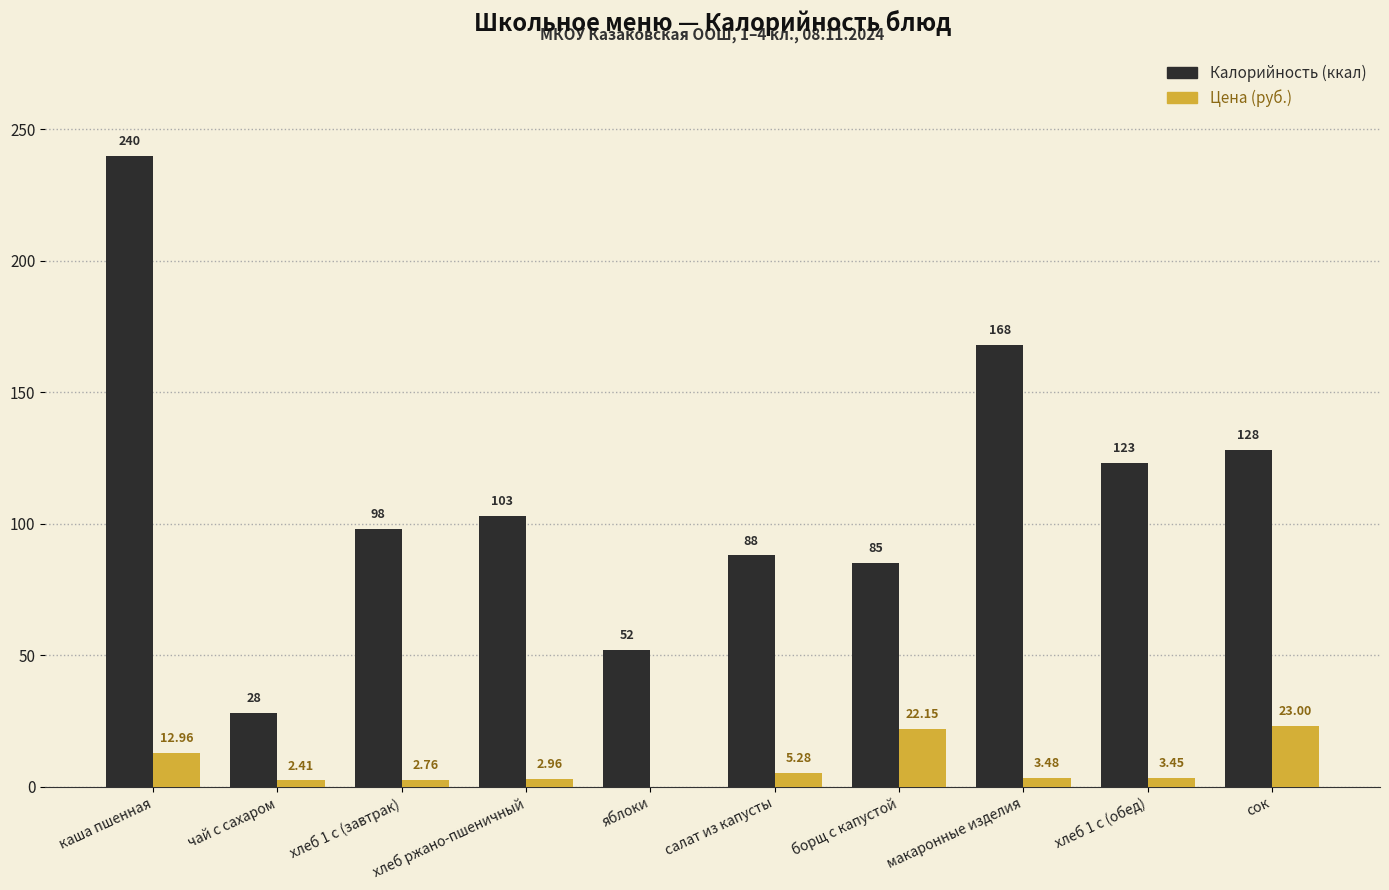

At which label does Цена (руб.) reach its peak?

сок